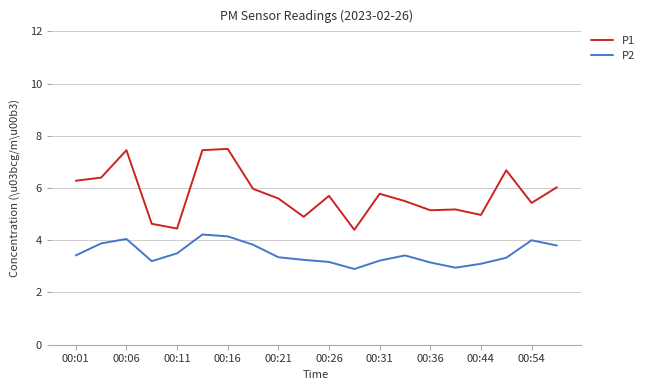

True or false: P2 and P1 intersect in this chart.

False